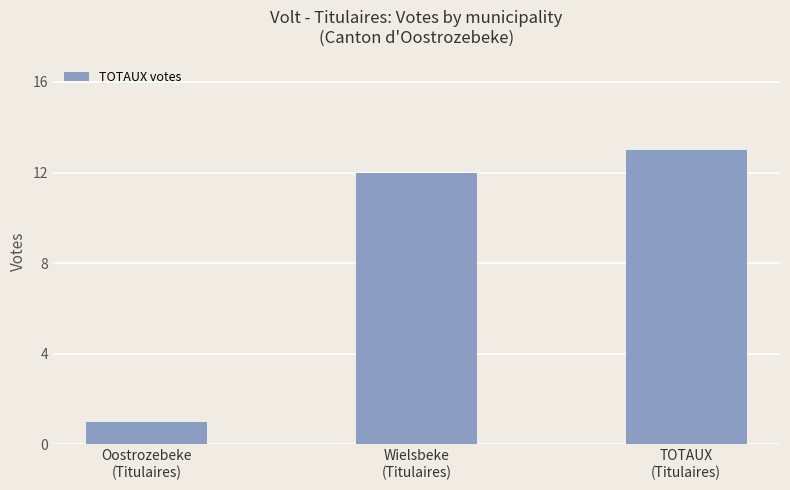

True or false: the data shows 12 at Wielsbeke
(Titulaires).

True